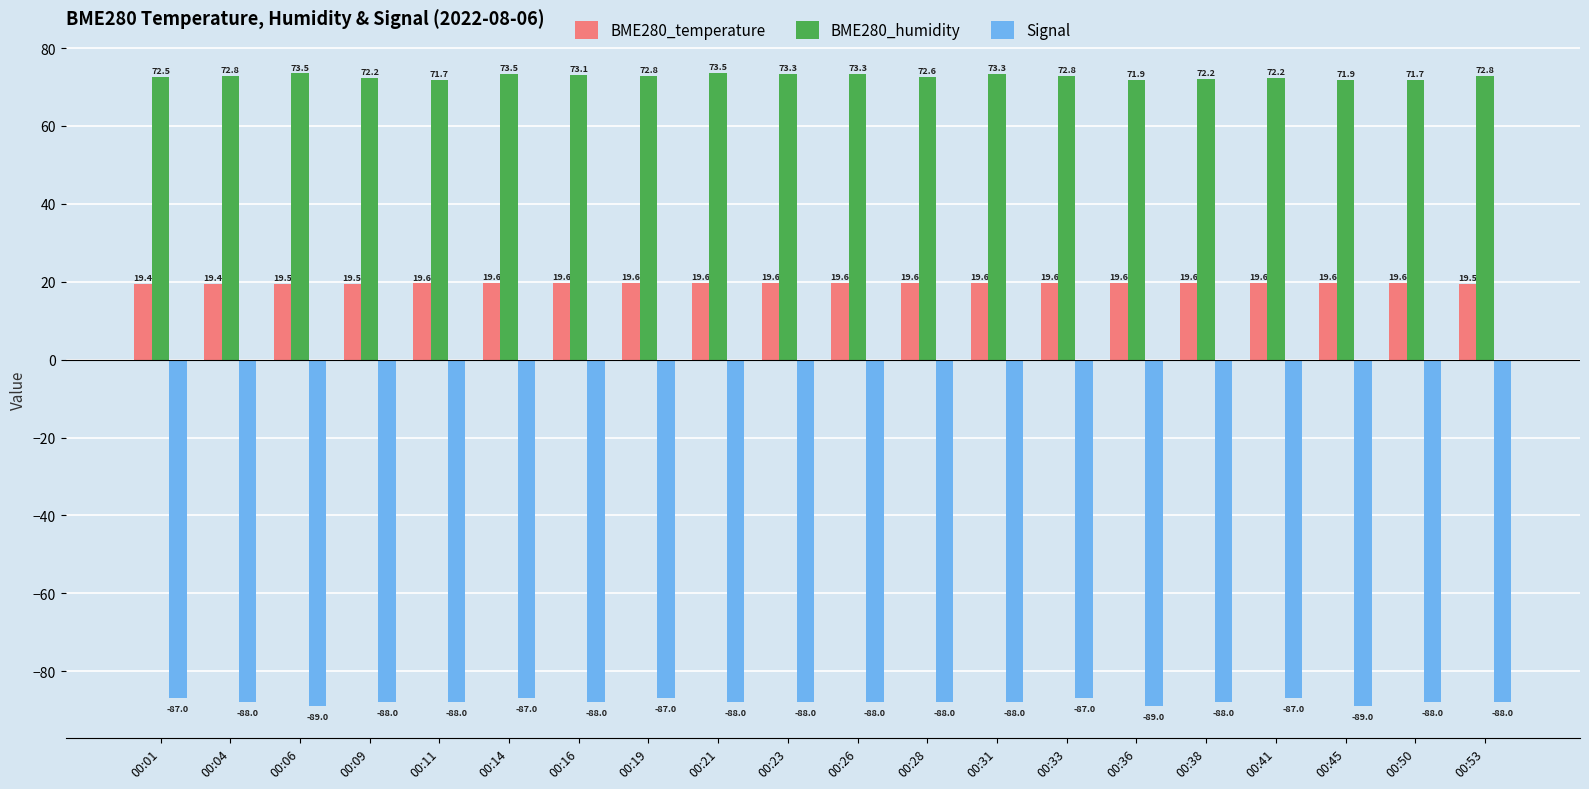

What is the value of the Signal bar at the 7th from the left?

-88.0